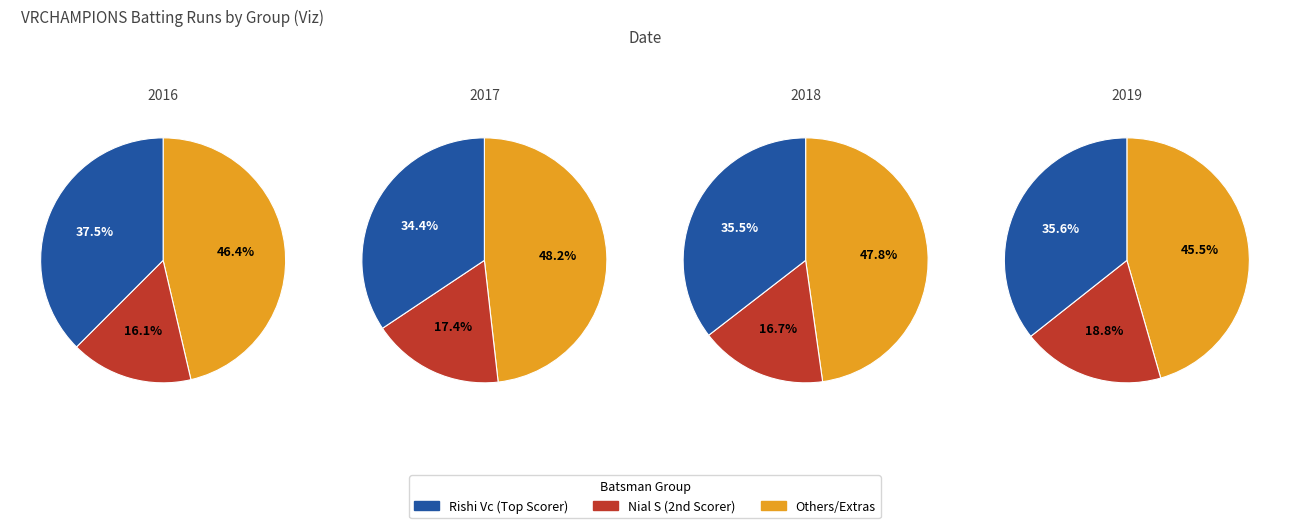

Does any single category account for the majority?

No